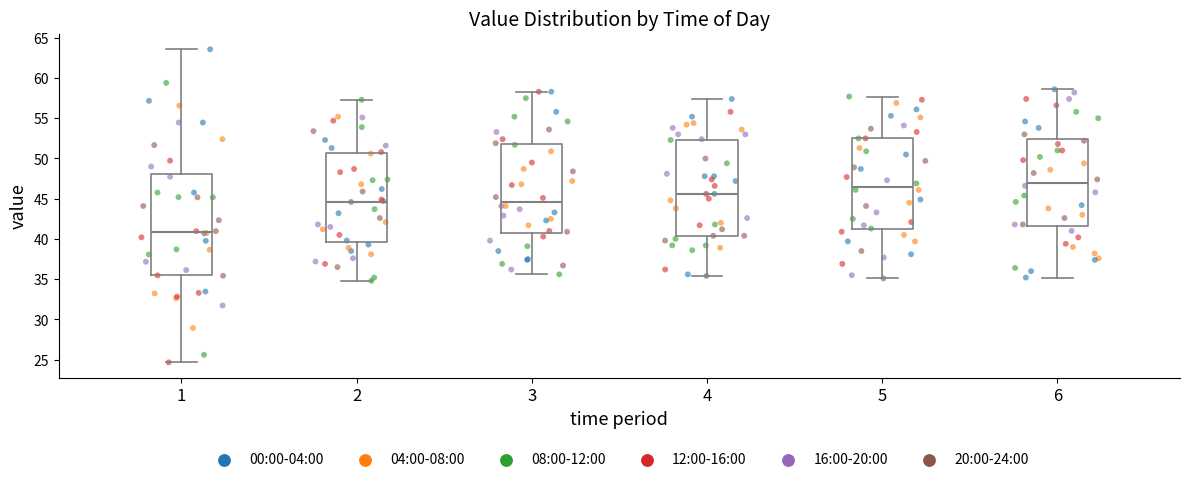

Reading left to right, transcribe this box plot: for each box, give where its median line is, the range the box spans, and where its two whiskers end, as read against the y-axis. The values are not printed on the chart, so give them approximately, as read against the axis.

1: median 41.0, box 35.5 to 48.0, whiskers 24.5 to 63.5
2: median 44.5, box 39.5 to 50.5, whiskers 35.0 to 57.5
3: median 44.5, box 41.0 to 52.0, whiskers 35.5 to 58.5
4: median 45.5, box 40.5 to 52.5, whiskers 35.5 to 57.5
5: median 46.5, box 41.0 to 52.5, whiskers 35.0 to 57.5
6: median 47.0, box 41.5 to 52.5, whiskers 35.0 to 58.5